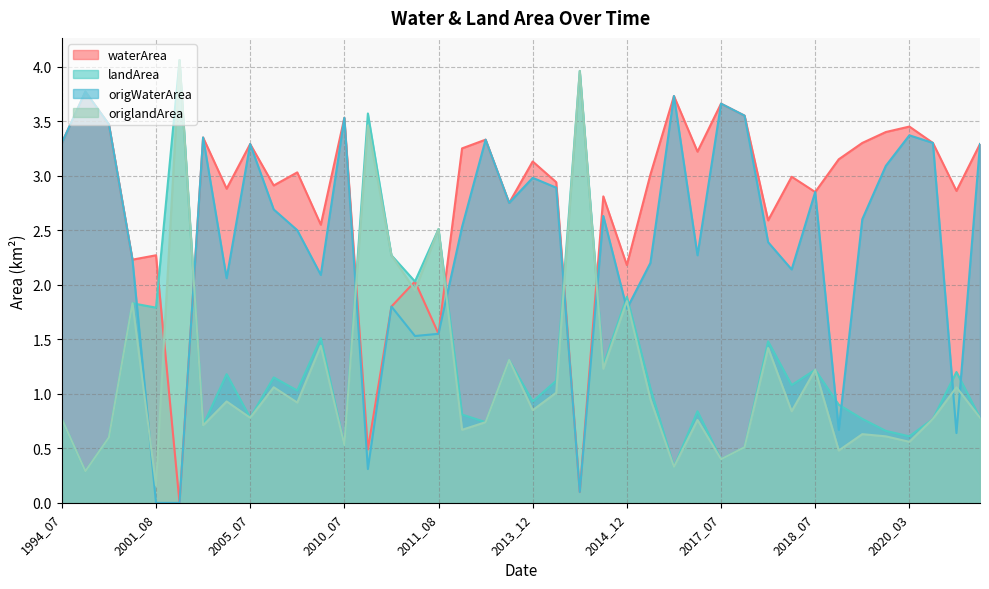

List the series in order of their peak value, highest first.

landArea, origlandArea, waterArea, origWaterArea